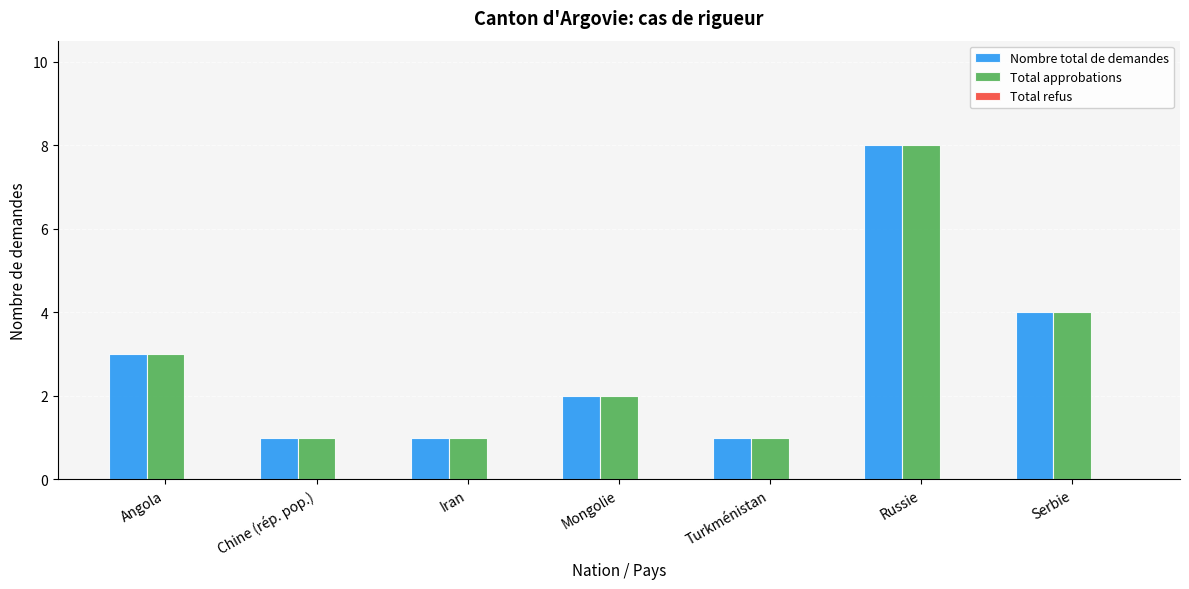

What is the total value across all series at Mongolie?

4